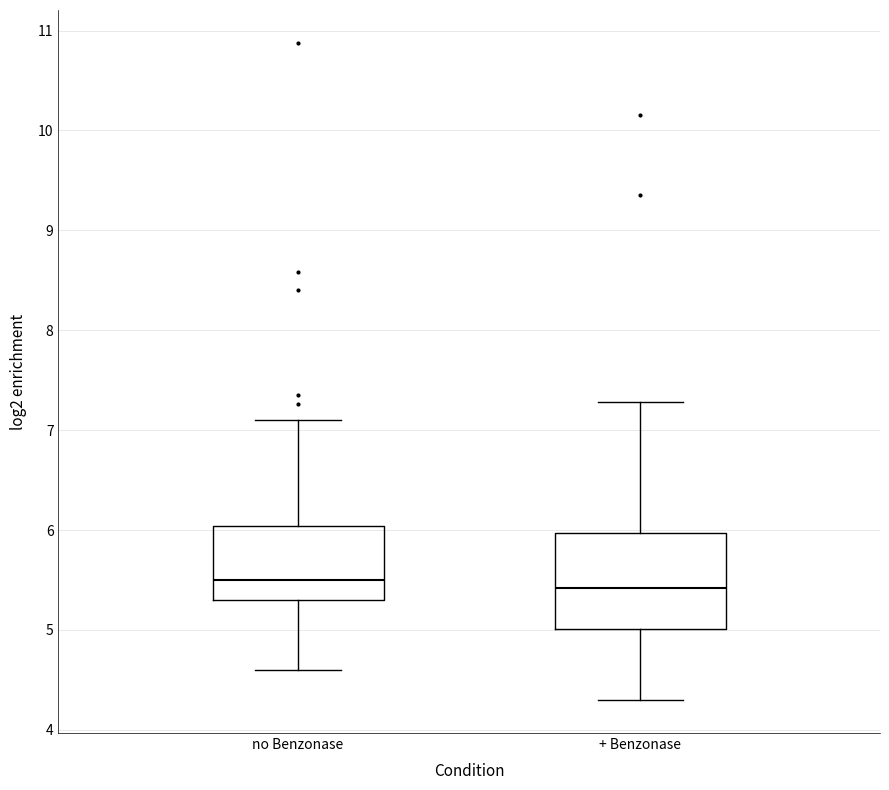

Where does the median line of the box for + Benzonase sit on the y-axis? The values are not printed on the chart, so give them approximately, as read against the axis.

5.4